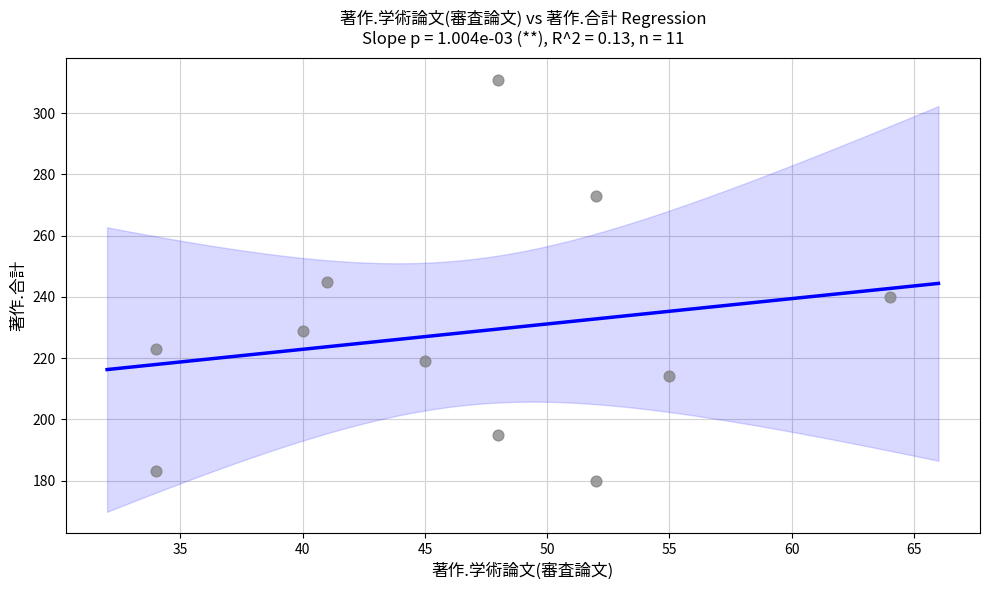

What is the range of X values (max minus min)?

30